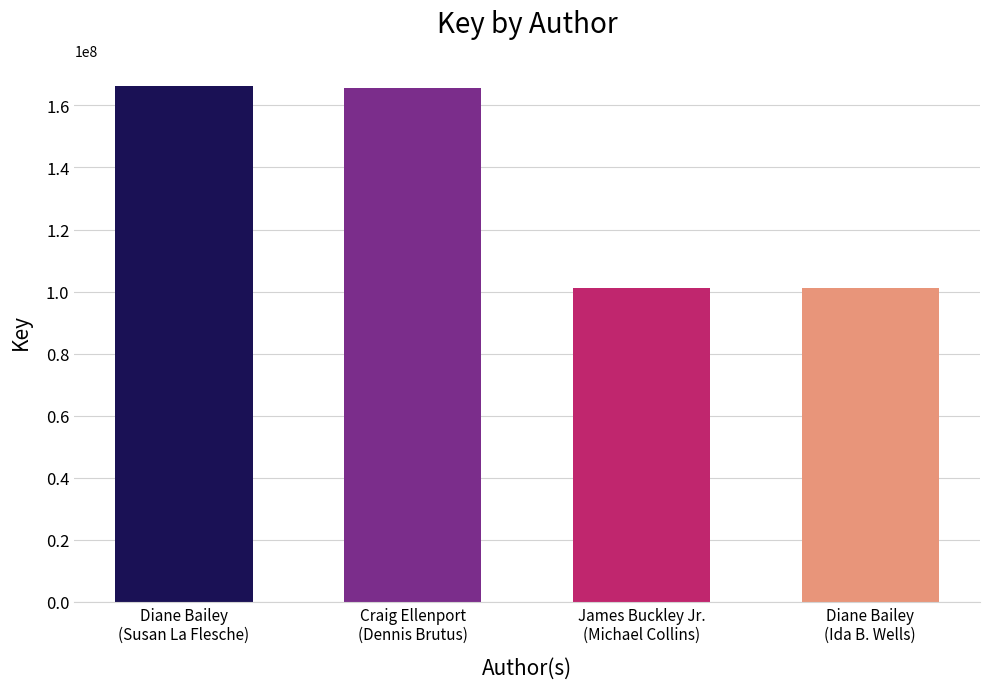

What is the label of the 1st bar from the left?

Diane Bailey
(Susan La Flesche)